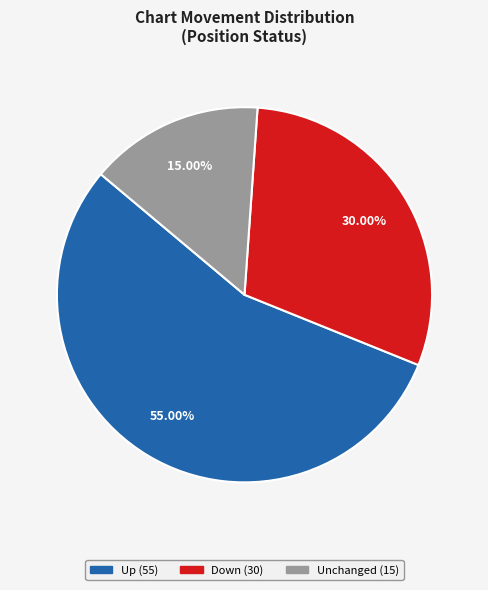

Is there any slice that represents more than half of the pie?

Yes